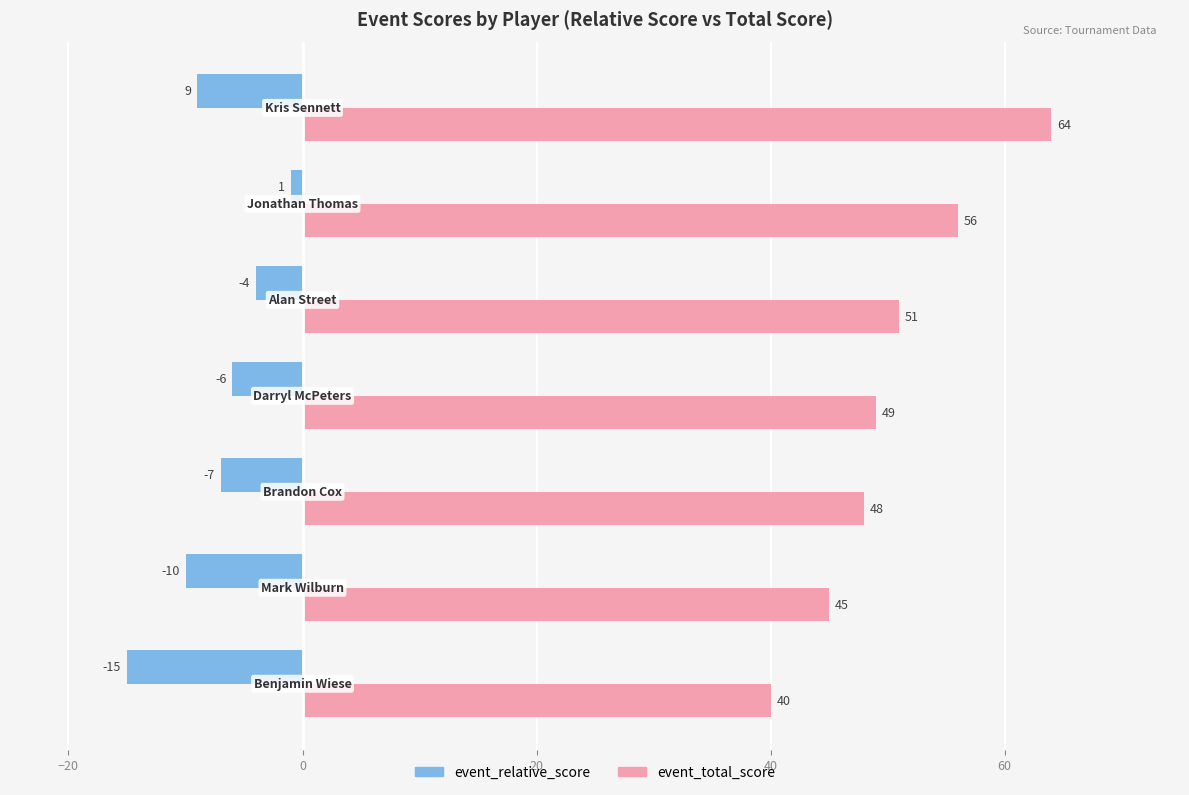

Which series has the widest spread of values?

event_total_score